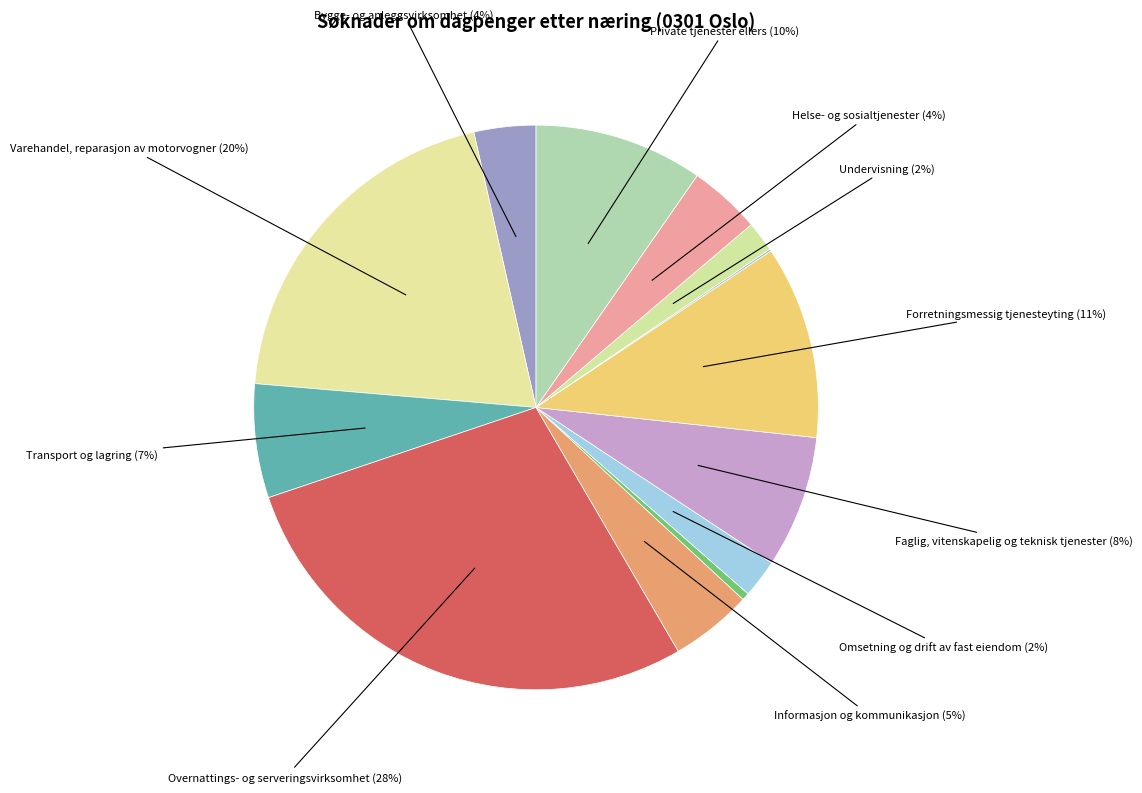

Is there a majority slice in this chart?

No